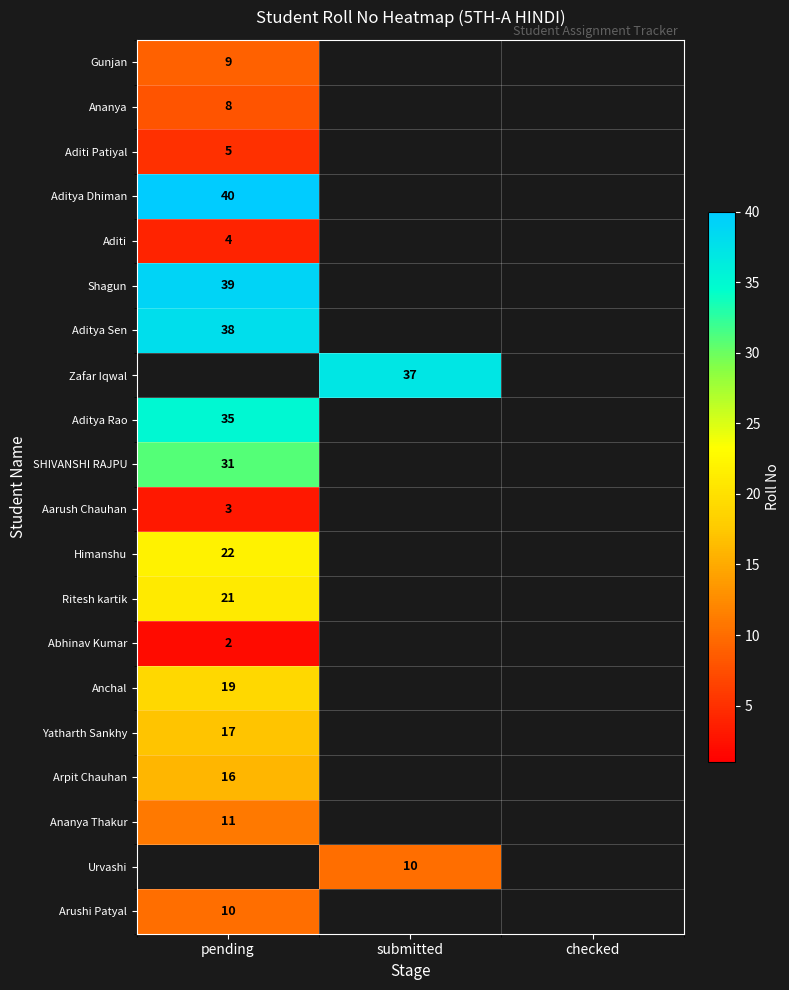

Count the number of categories in the chart.

3